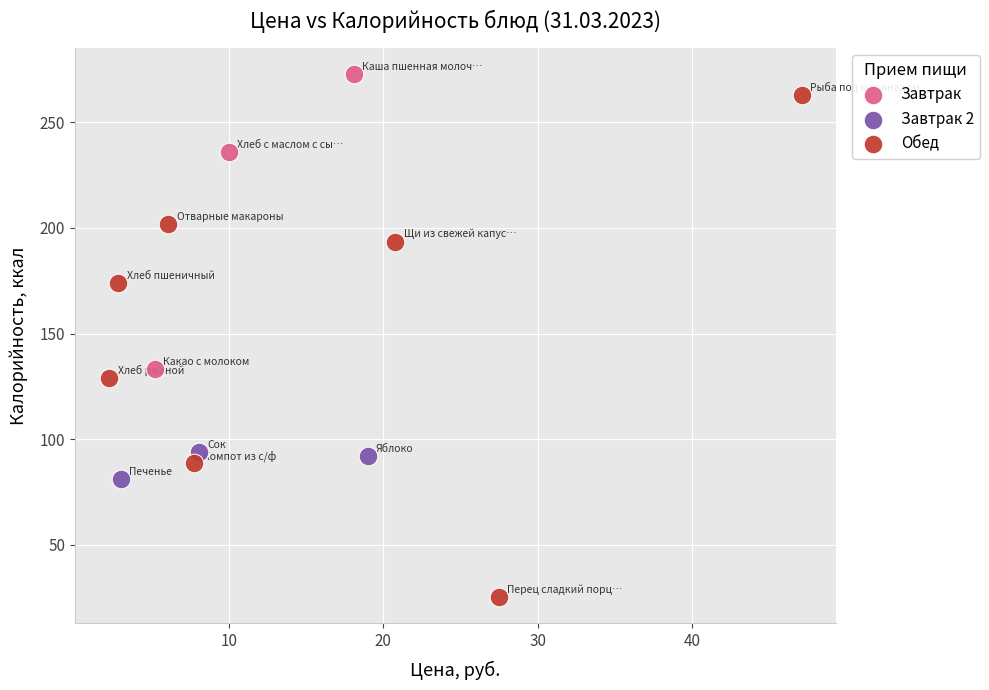

Which series has the widest spread of Y values?

Обед